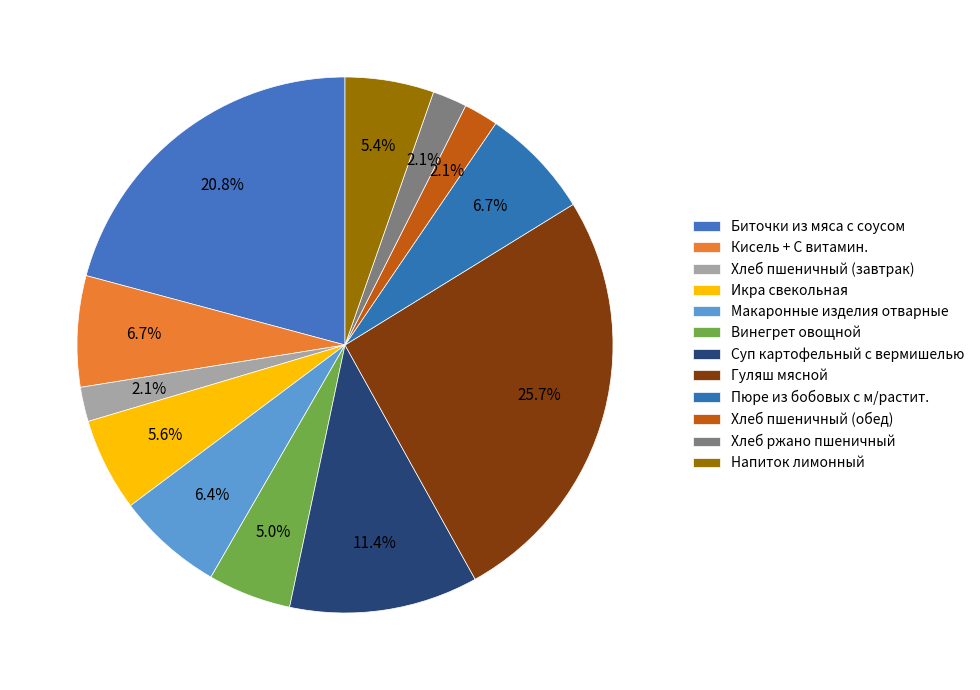

To the nearest percent, what is the combined percentage of Суп картофельный с вермишелью and Макаронные изделия отварные?

18%